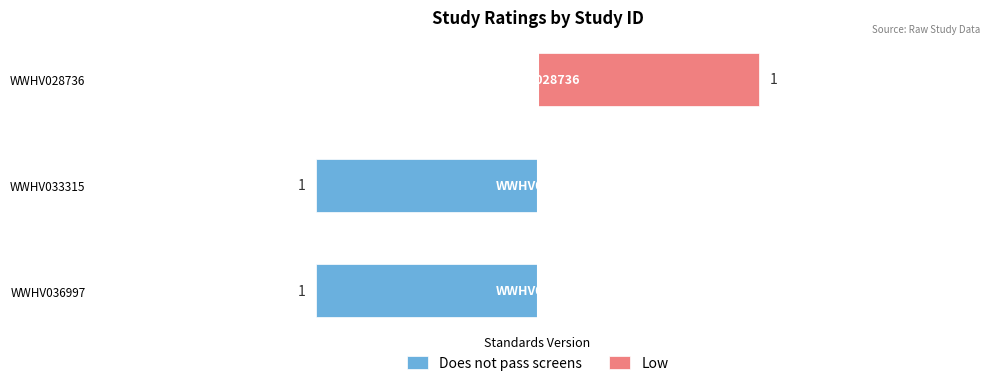

The value of Does not pass screens at WWHV036997 is -2. True or false?

False